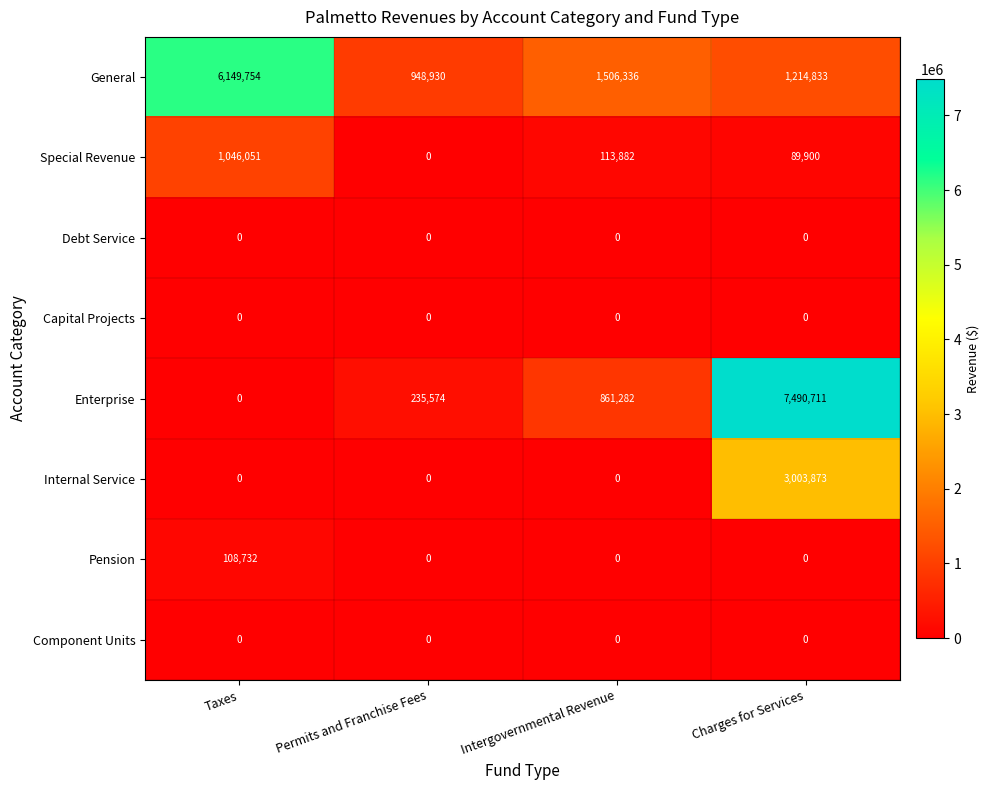

Which series changed the most between Taxes and Charges for Services?

Enterprise